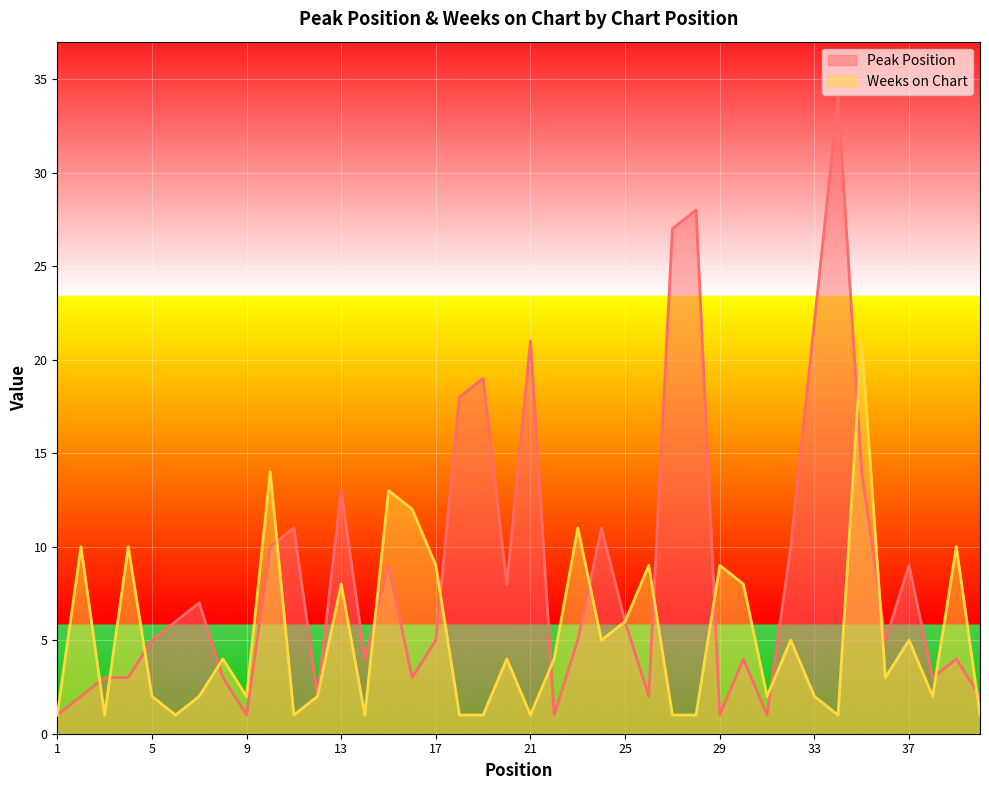

Where is the first local minimum for Peak Position?

9